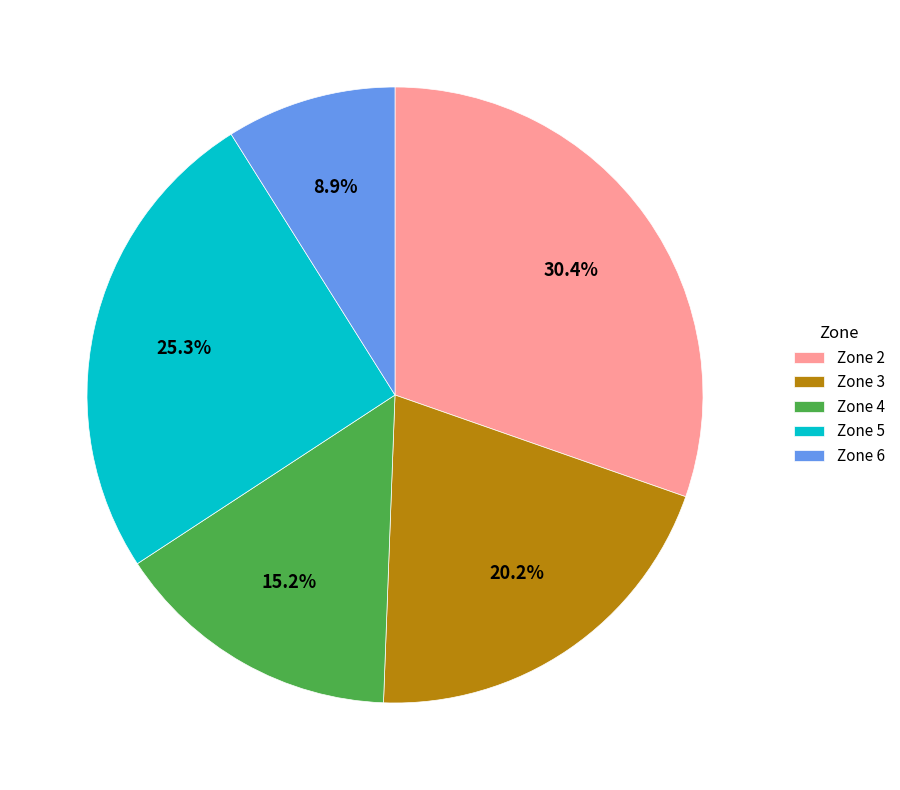

Combined, do Zone 4 and Zone 3 account for over 50%?

No